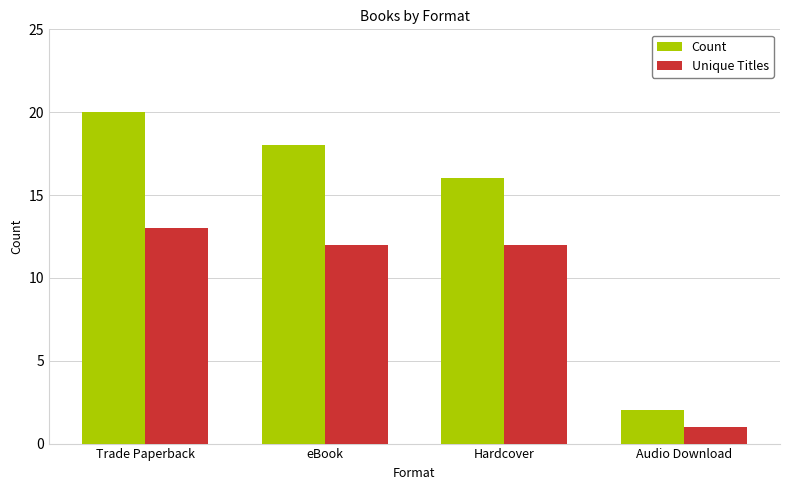

What is the label of the 2nd bar from the right?

Hardcover